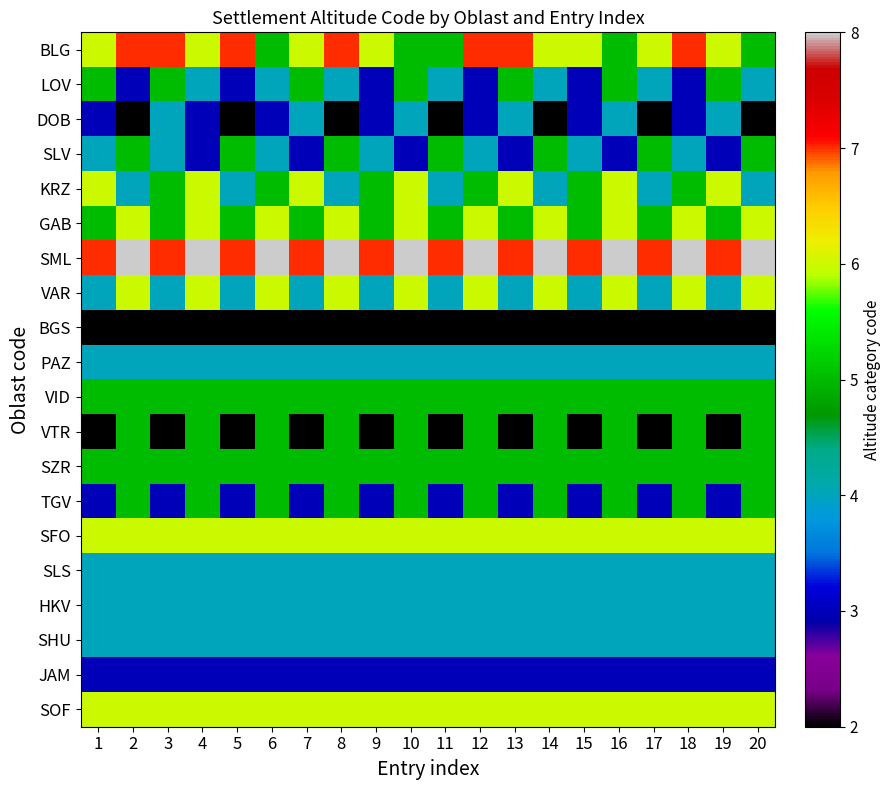

Reading left to right, list all the values displayed in this chart.

BLG: 1=6	2=7	3=7	4=6	5=7	6=5	7=6	8=7	9=6	10=5	11=5	12=7	13=7	14=6	15=6	16=5	17=6	18=7	19=6	20=5
LOV: 1=5	2=3	3=5	4=4	5=3	6=4	7=5	8=4	9=3	10=5	11=4	12=3	13=5	14=4	15=3	16=5	17=4	18=3	19=5	20=4
DOB: 1=3	2=2	3=4	4=3	5=2	6=3	7=4	8=2	9=3	10=4	11=2	12=3	13=4	14=2	15=3	16=4	17=2	18=3	19=4	20=2
SLV: 1=4	2=5	3=4	4=3	5=5	6=4	7=3	8=5	9=4	10=3	11=5	12=4	13=3	14=5	15=4	16=3	17=5	18=4	19=3	20=5
KRZ: 1=6	2=4	3=5	4=6	5=4	6=5	7=6	8=4	9=5	10=6	11=4	12=5	13=6	14=4	15=5	16=6	17=4	18=5	19=6	20=4
GAB: 1=5	2=6	3=5	4=6	5=5	6=6	7=5	8=6	9=5	10=6	11=5	12=6	13=5	14=6	15=5	16=6	17=5	18=6	19=5	20=6
SML: 1=7	2=8	3=7	4=8	5=7	6=8	7=7	8=8	9=7	10=8	11=7	12=8	13=7	14=8	15=7	16=8	17=7	18=8	19=7	20=8
VAR: 1=4	2=6	3=4	4=6	5=4	6=6	7=4	8=6	9=4	10=6	11=4	12=6	13=4	14=6	15=4	16=6	17=4	18=6	19=4	20=6
BGS: 1=2	2=2	3=2	4=2	5=2	6=2	7=2	8=2	9=2	10=2	11=2	12=2	13=2	14=2	15=2	16=2	17=2	18=2	19=2	20=2
PAZ: 1=4	2=4	3=4	4=4	5=4	6=4	7=4	8=4	9=4	10=4	11=4	12=4	13=4	14=4	15=4	16=4	17=4	18=4	19=4	20=4
VID: 1=5	2=5	3=5	4=5	5=5	6=5	7=5	8=5	9=5	10=5	11=5	12=5	13=5	14=5	15=5	16=5	17=5	18=5	19=5	20=5
VTR: 1=2	2=5	3=2	4=5	5=2	6=5	7=2	8=5	9=2	10=5	11=2	12=5	13=2	14=5	15=2	16=5	17=2	18=5	19=2	20=5
SZR: 1=5	2=5	3=5	4=5	5=5	6=5	7=5	8=5	9=5	10=5	11=5	12=5	13=5	14=5	15=5	16=5	17=5	18=5	19=5	20=5
TGV: 1=3	2=5	3=3	4=5	5=3	6=5	7=3	8=5	9=3	10=5	11=3	12=5	13=3	14=5	15=3	16=5	17=3	18=5	19=3	20=5
SFO: 1=6	2=6	3=6	4=6	5=6	6=6	7=6	8=6	9=6	10=6	11=6	12=6	13=6	14=6	15=6	16=6	17=6	18=6	19=6	20=6
SLS: 1=4	2=4	3=4	4=4	5=4	6=4	7=4	8=4	9=4	10=4	11=4	12=4	13=4	14=4	15=4	16=4	17=4	18=4	19=4	20=4
HKV: 1=4	2=4	3=4	4=4	5=4	6=4	7=4	8=4	9=4	10=4	11=4	12=4	13=4	14=4	15=4	16=4	17=4	18=4	19=4	20=4
SHU: 1=4	2=4	3=4	4=4	5=4	6=4	7=4	8=4	9=4	10=4	11=4	12=4	13=4	14=4	15=4	16=4	17=4	18=4	19=4	20=4
JAM: 1=3	2=3	3=3	4=3	5=3	6=3	7=3	8=3	9=3	10=3	11=3	12=3	13=3	14=3	15=3	16=3	17=3	18=3	19=3	20=3
SOF: 1=6	2=6	3=6	4=6	5=6	6=6	7=6	8=6	9=6	10=6	11=6	12=6	13=6	14=6	15=6	16=6	17=6	18=6	19=6	20=6